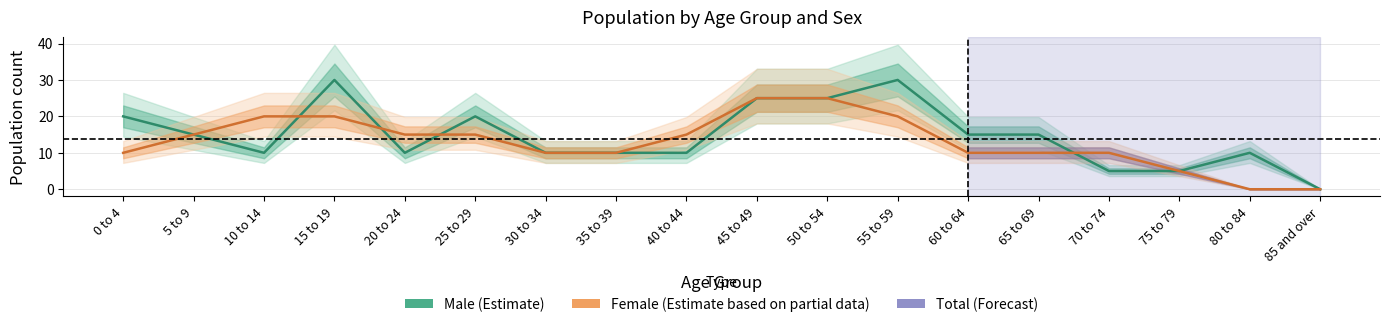

What is the sum of all Male values?

265